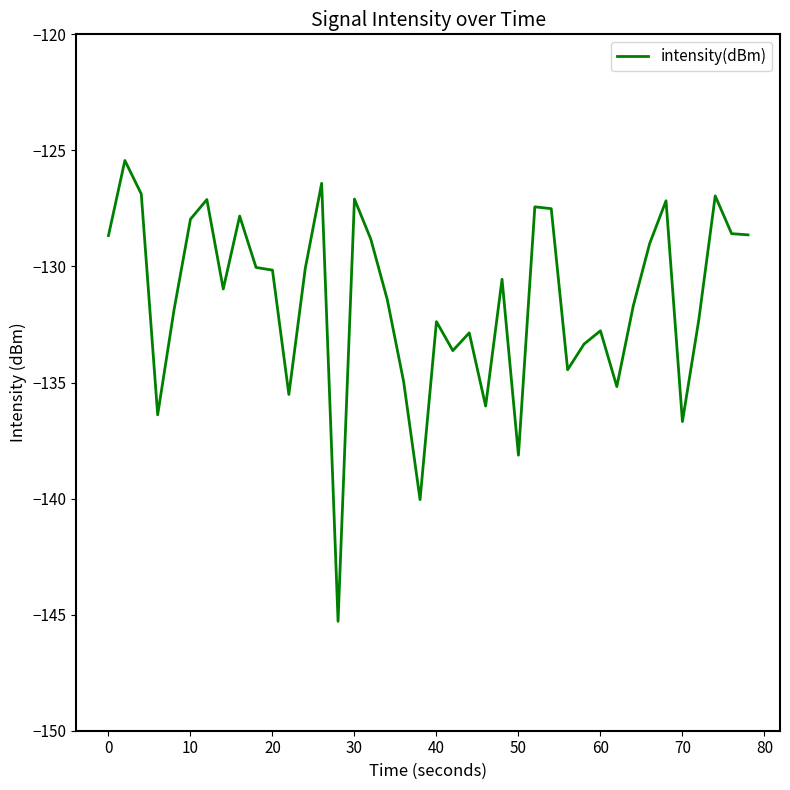

What is the difference between the maximum and minimum values?

19.9